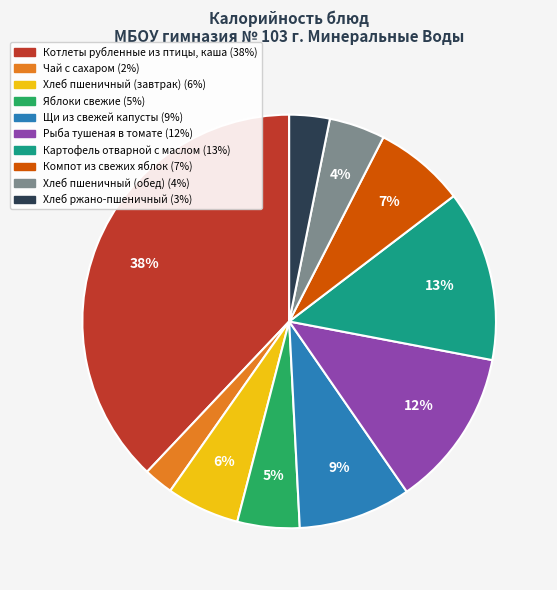

Is Рыба тушеная в томате the majority of the pie?

No